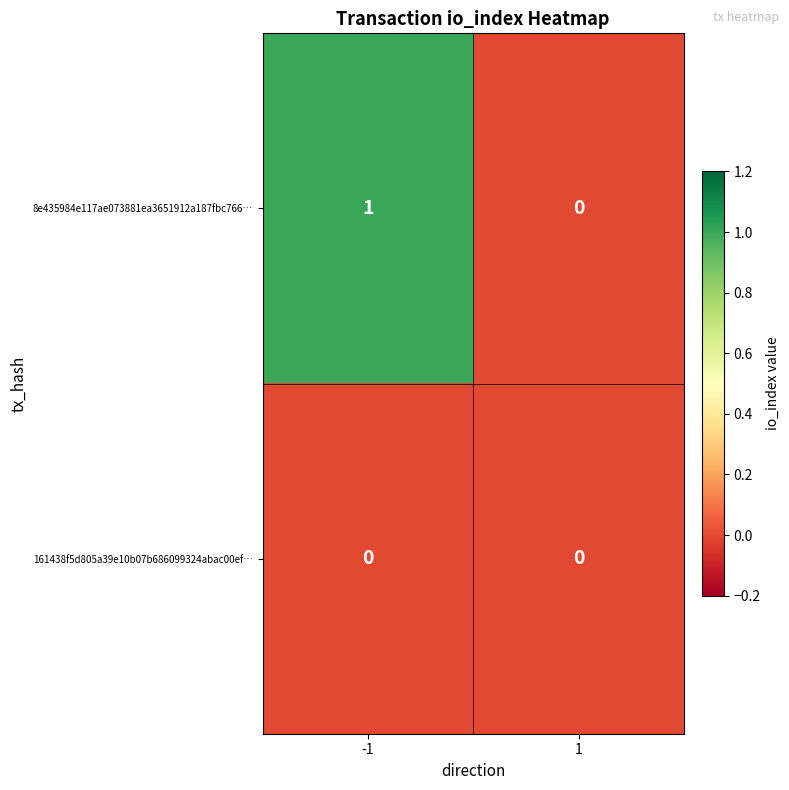

List the series in order of their peak value, lowest first.

161438f5d805a39e10b07b686099324abac00ef…, 8e435984e117ae073881ea3651912a187fbc766…